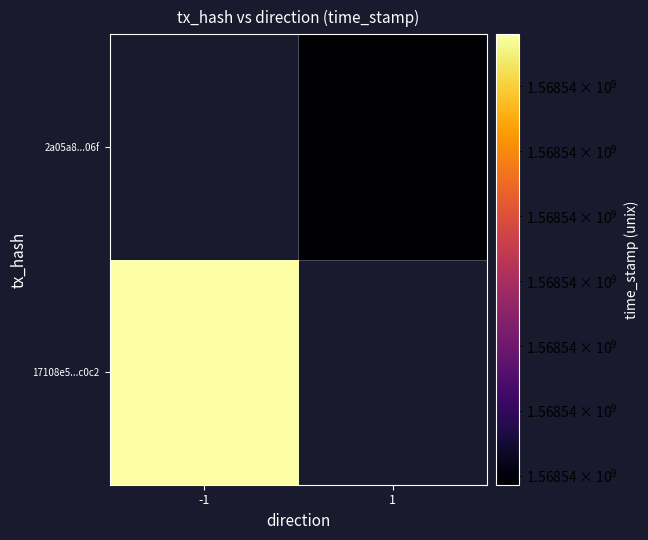

Which category has the lowest value across all series?

1